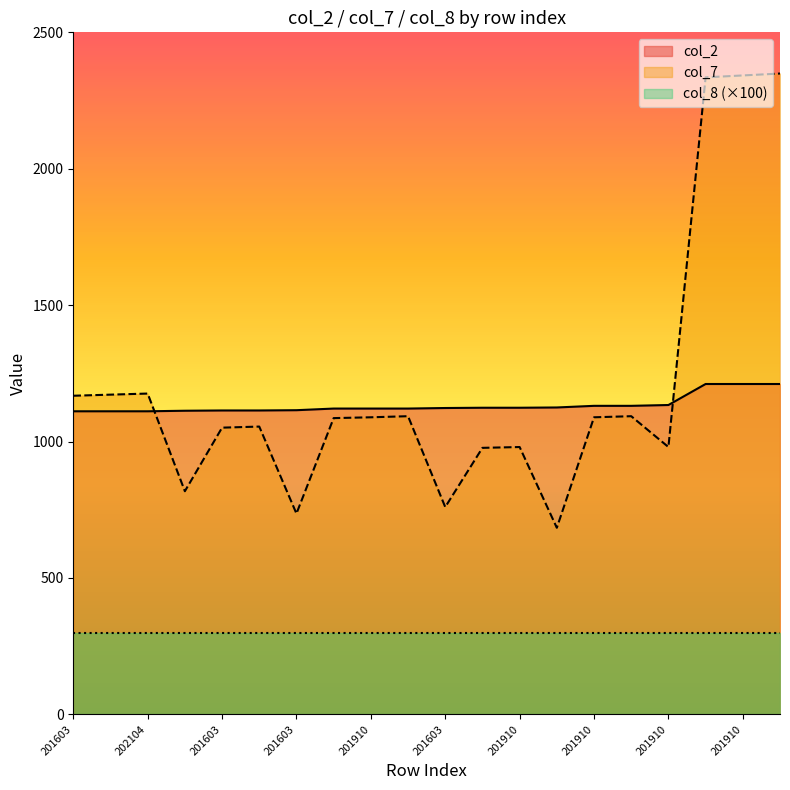

List the series in order of their peak value, highest first.

col_7, col_2, col_8 (×100)